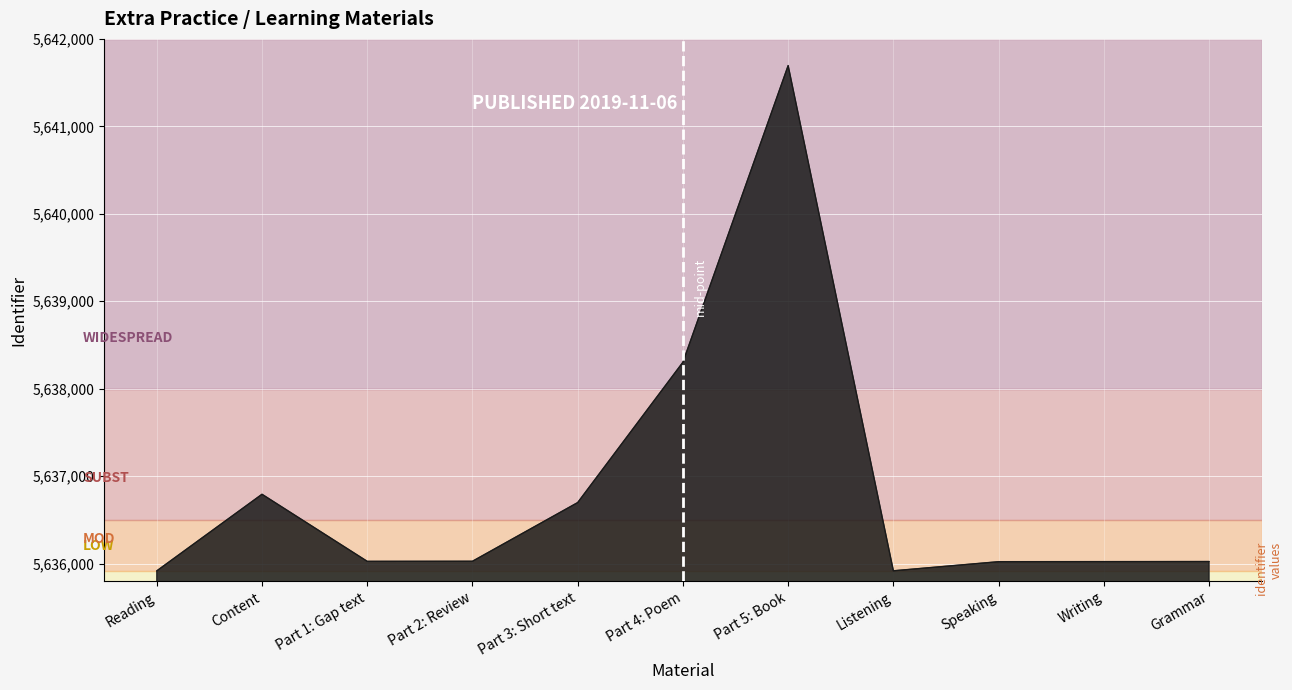

What is the minimum value shown in the chart?

5635917